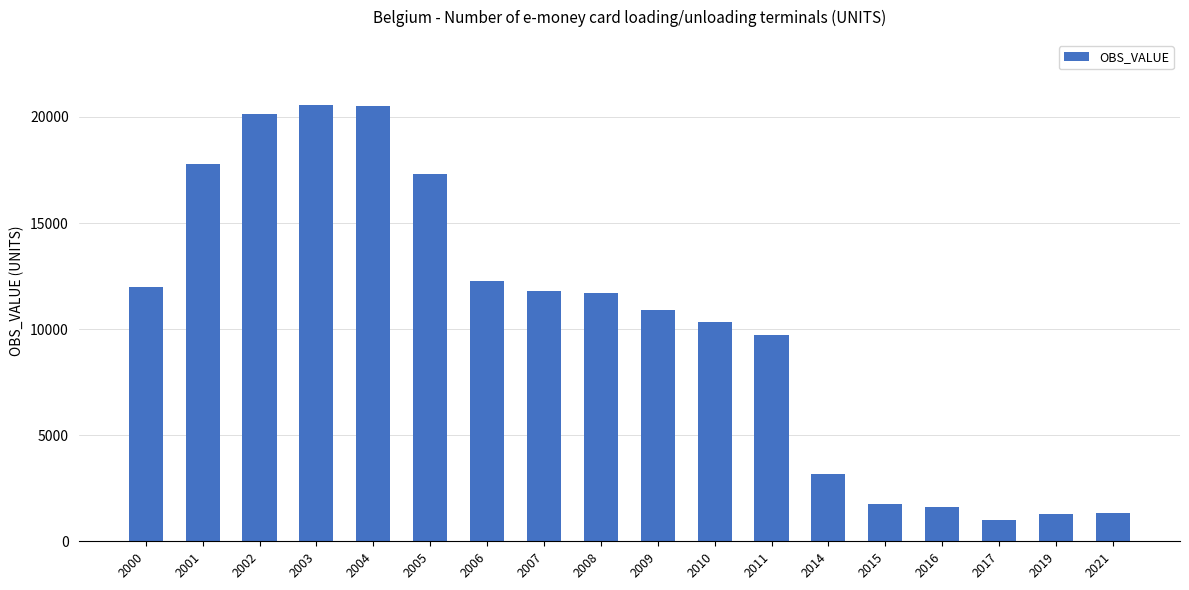

How many values exceed 11712?

9